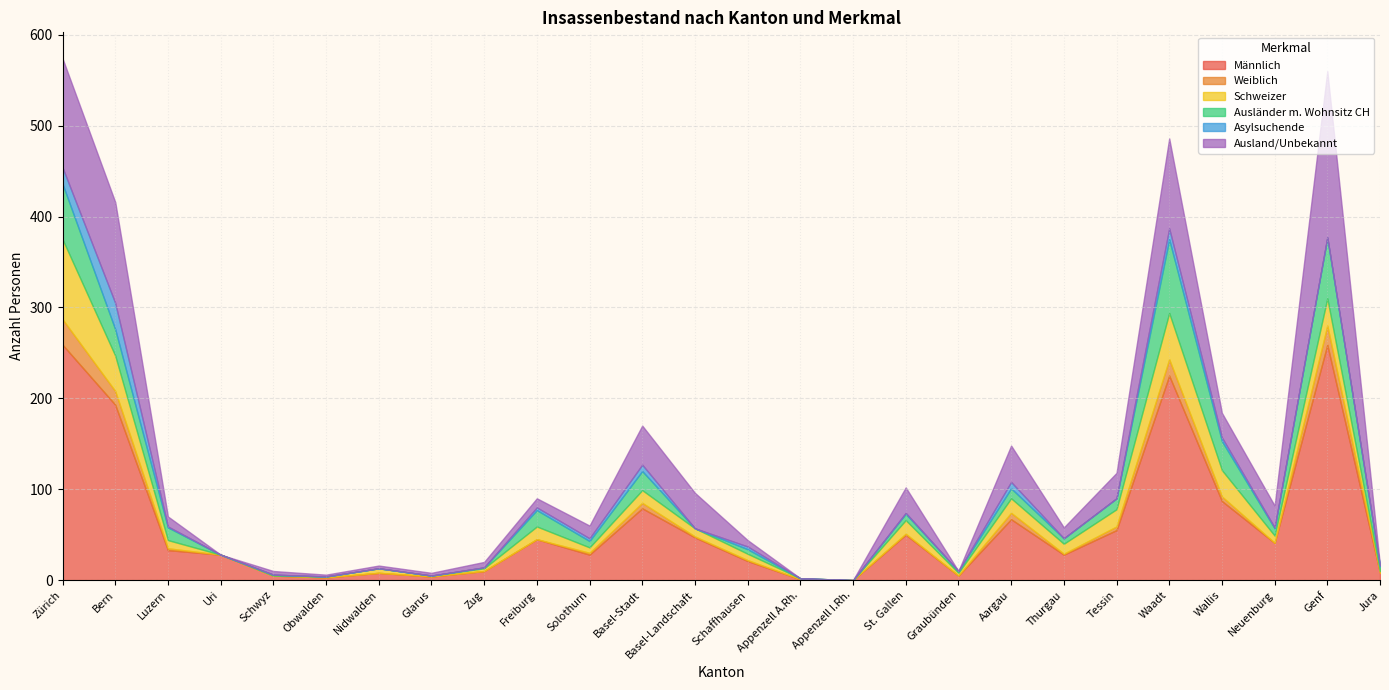

Is it true that Ausländer m. Wohnsitz CH equals 0 at Zug?

False